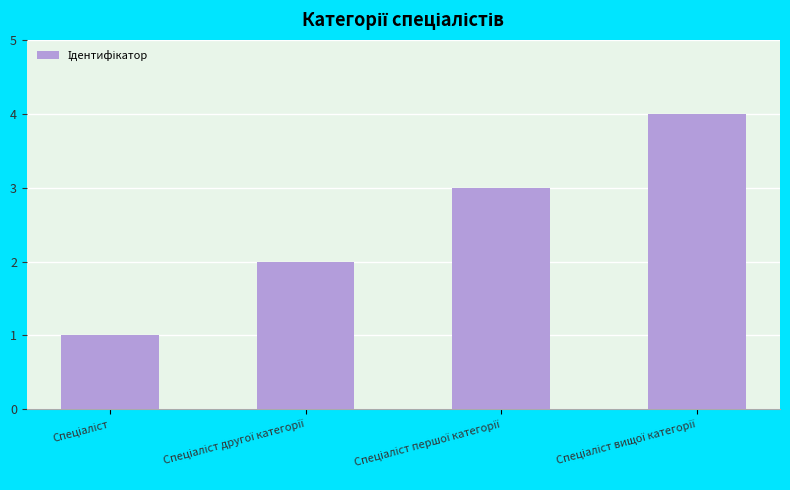

What is the difference between the maximum and minimum values?

3